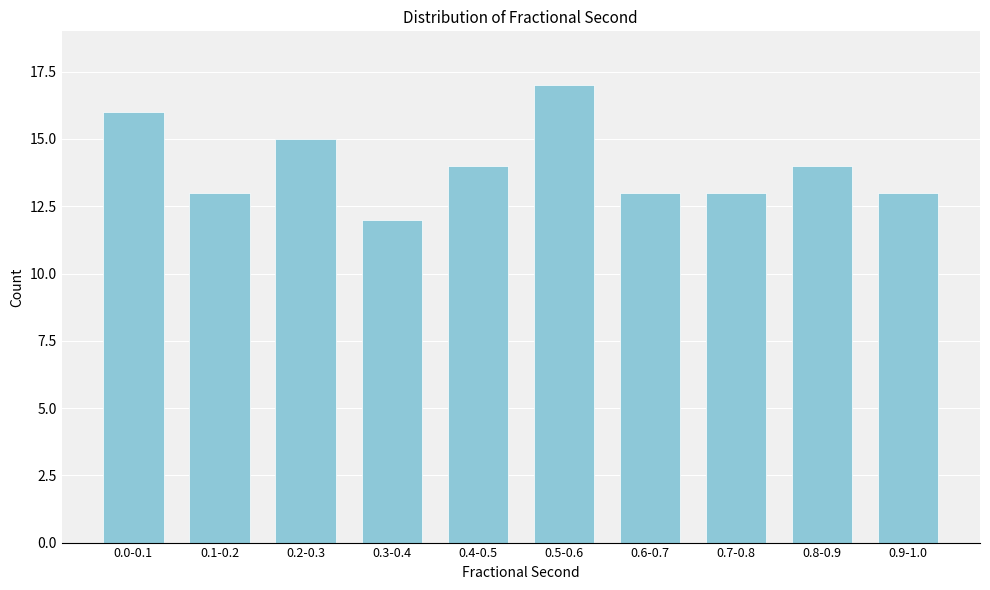

Reading right to left, transcribe all the data shown in this chart.

0.9-1.0=13	0.8-0.9=14	0.7-0.8=13	0.6-0.7=13	0.5-0.6=17	0.4-0.5=14	0.3-0.4=12	0.2-0.3=15	0.1-0.2=13	0.0-0.1=16